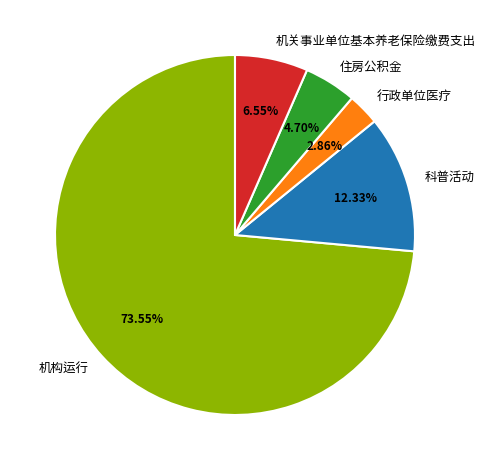

What is the smallest slice in the pie chart?

行政单位医疗